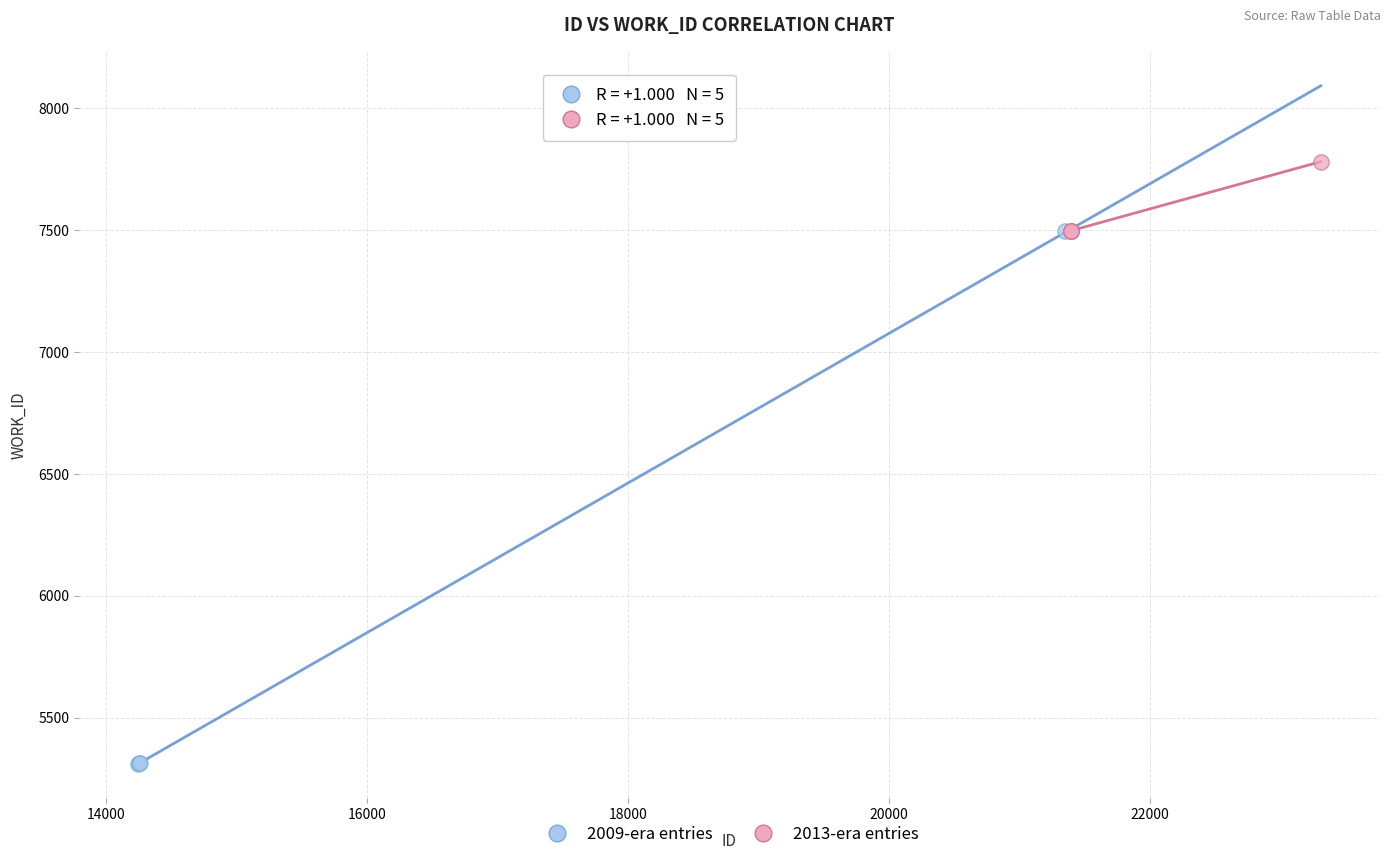

Which series reaches the minimum Y coordinate?

2009-era entries